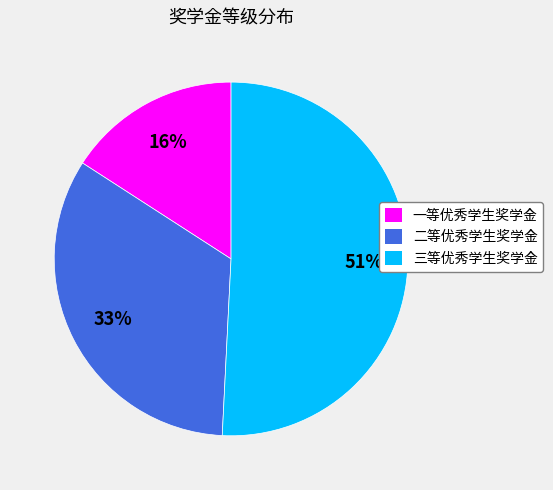

Is it true that 二等优秀学生奖学金 is 25% of the pie?

False